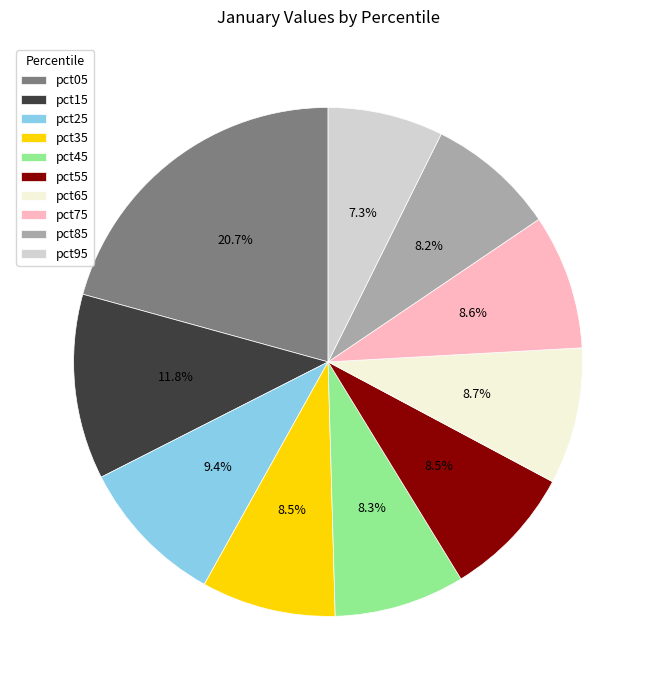

How much of the chart is everything except pct95?

92.7%